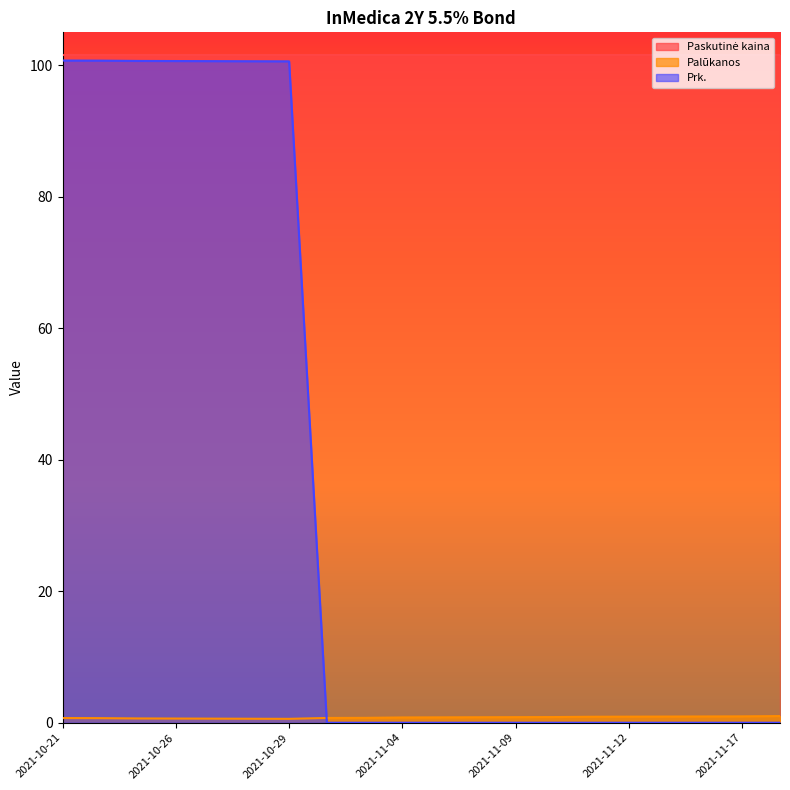

Which series has the widest spread of values?

Prk.